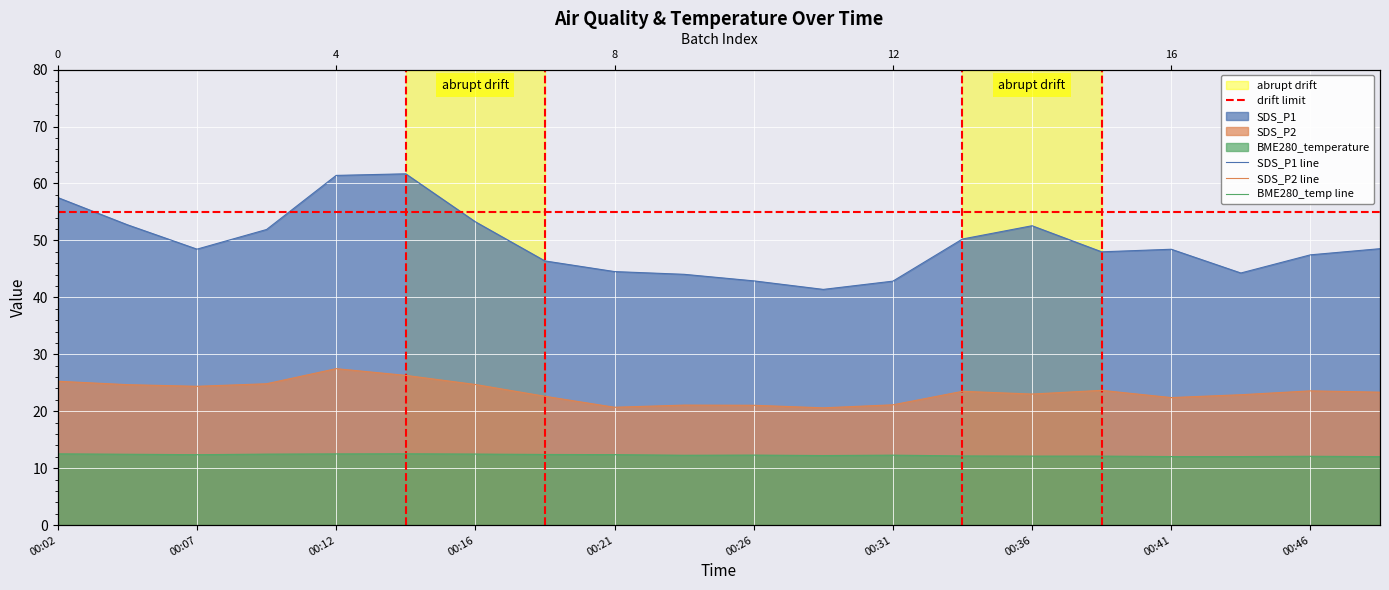

What is the approximate value of SDS_P2 at 00:12?

27.5